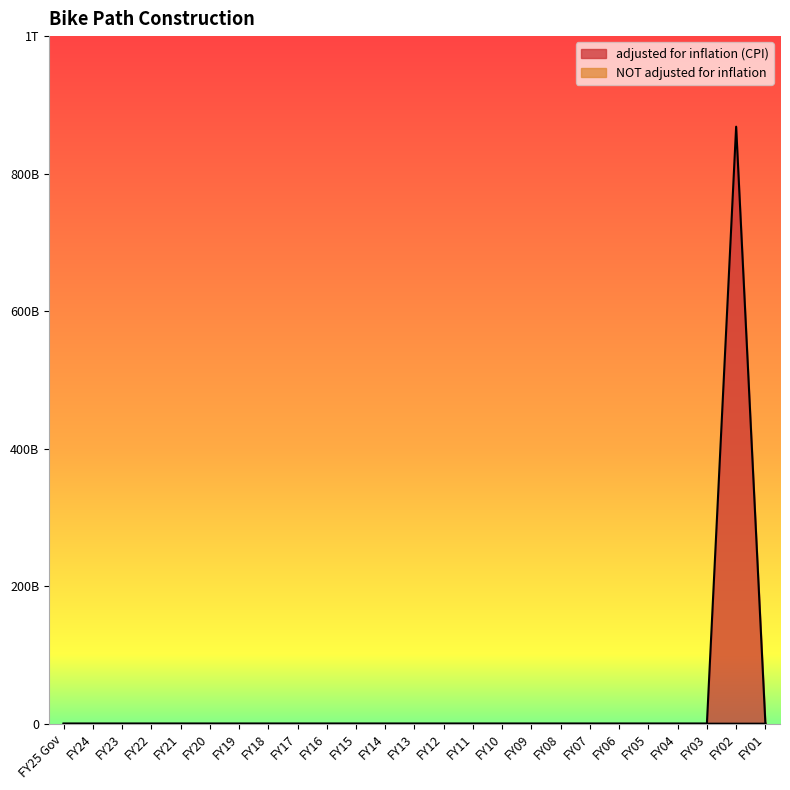

True or false: NOT adjusted for inflation has more than 0 points higher than both neighbors.

True